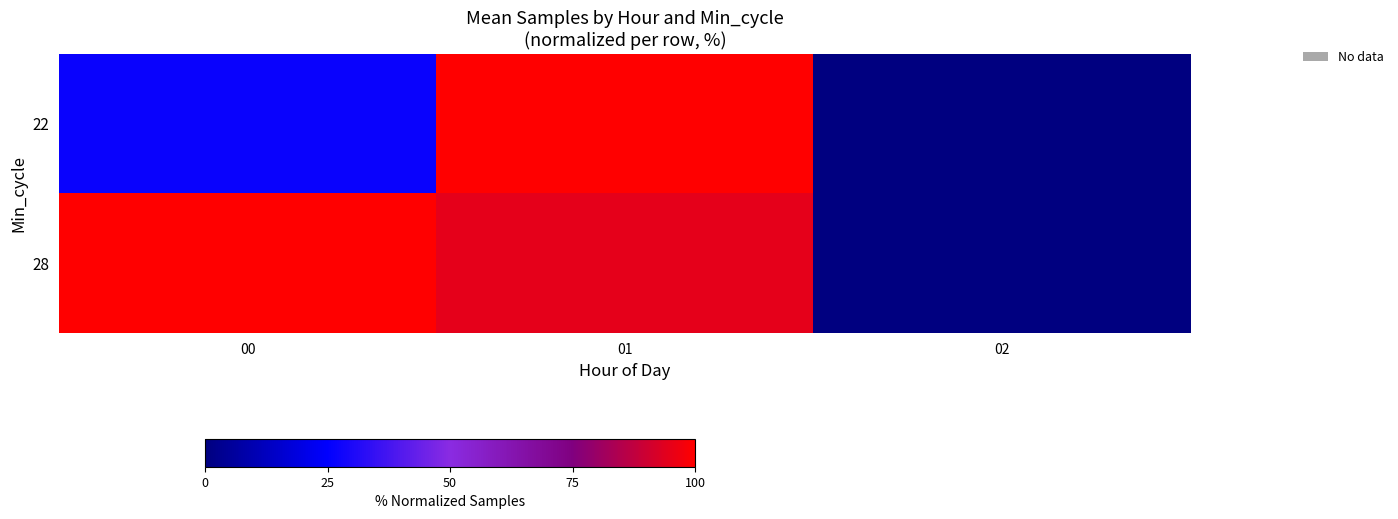

What is the difference between the highest and lowest values at 00?

73.4